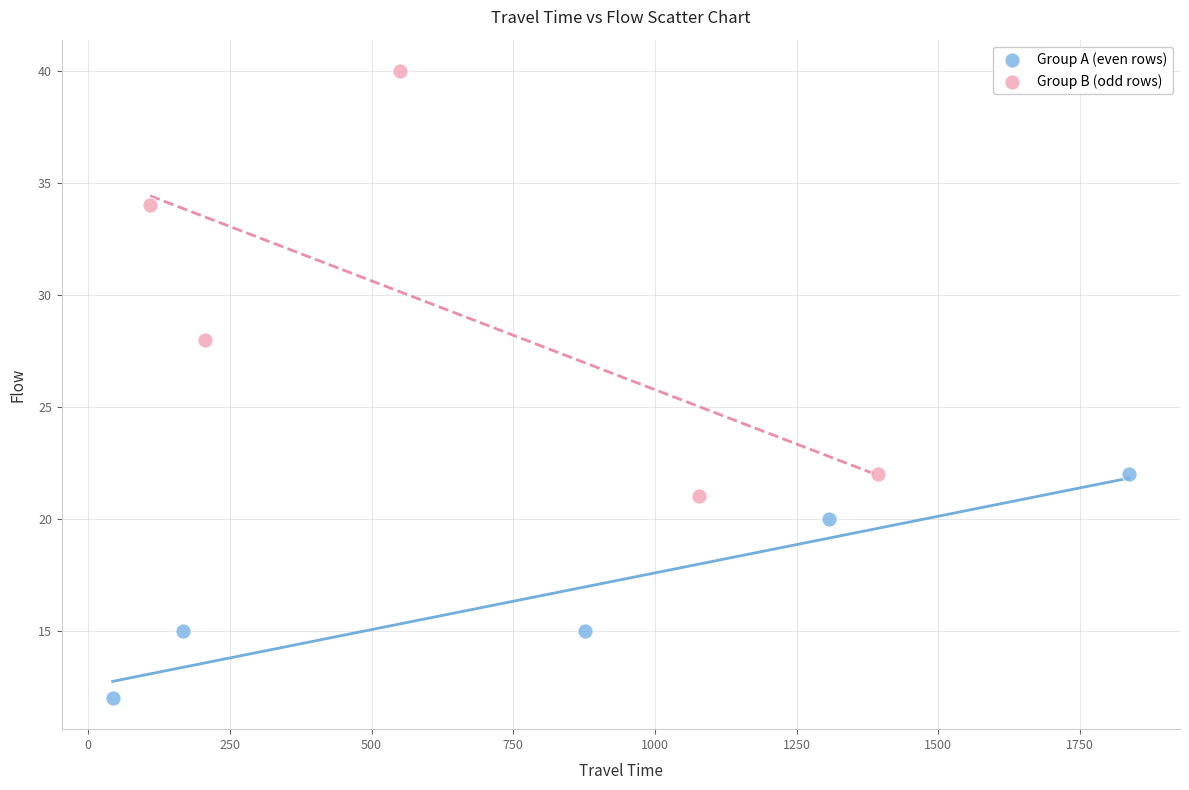

What are all the series names shown in the legend?

Group A (even rows), Group B (odd rows)